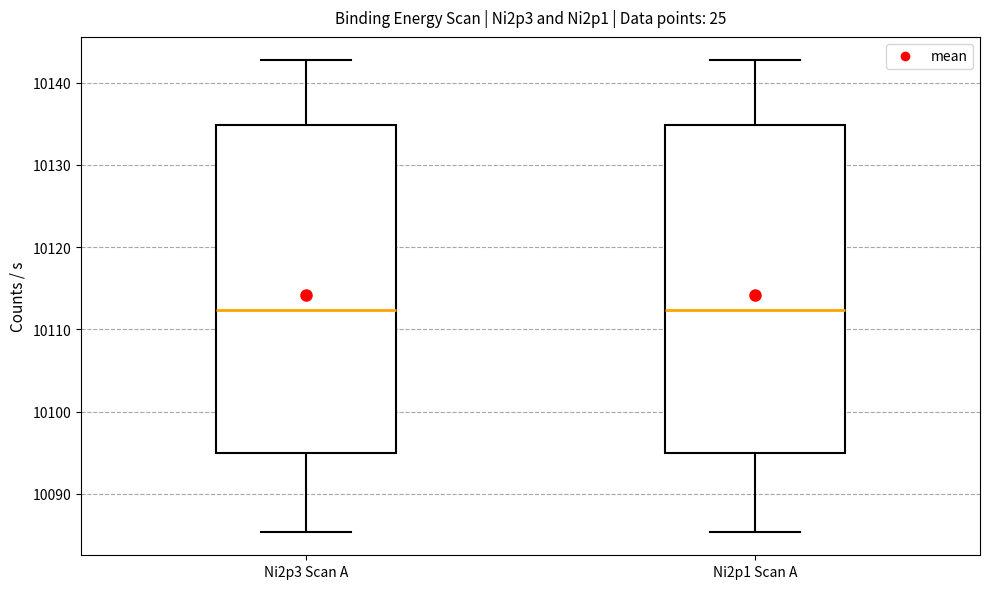

Where is the lower edge of the box for Ni2p3 Scan A on the y-axis? The values are not printed on the chart, so give them approximately, as read against the axis.

10095